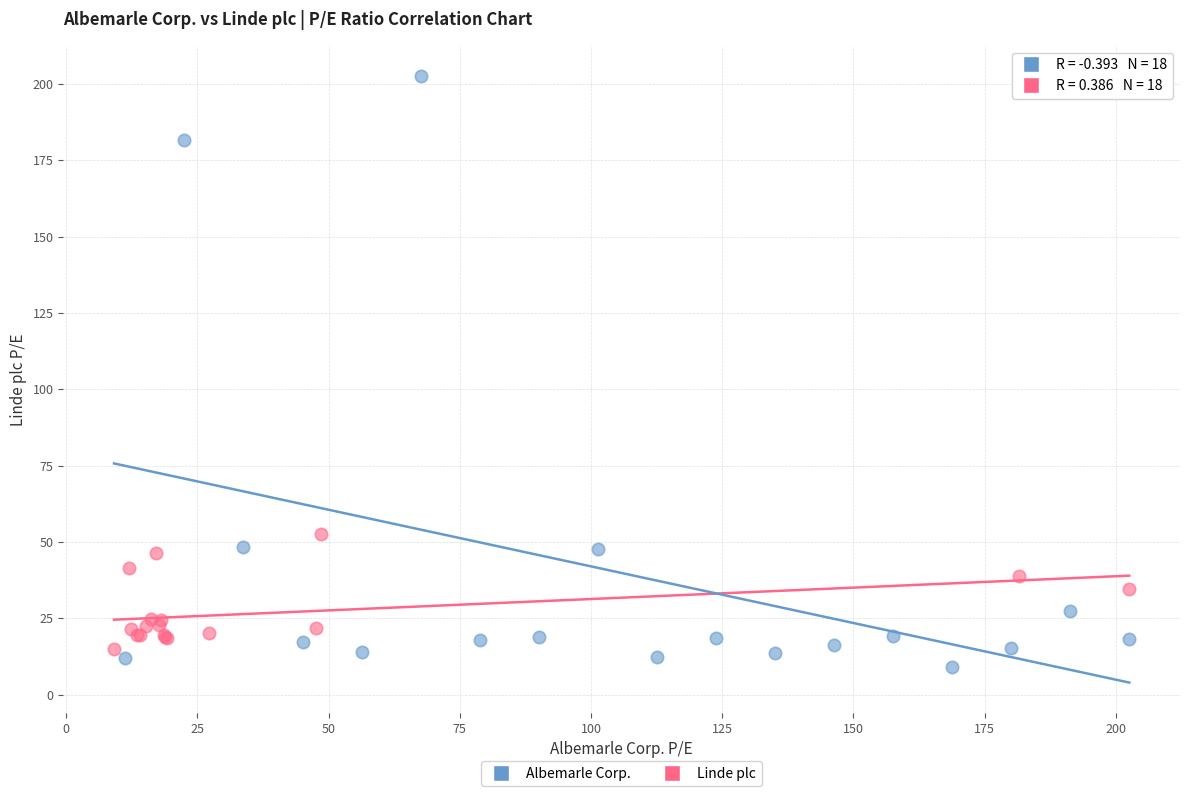

Which series reaches the maximum Y coordinate?

Albemarle Corp.